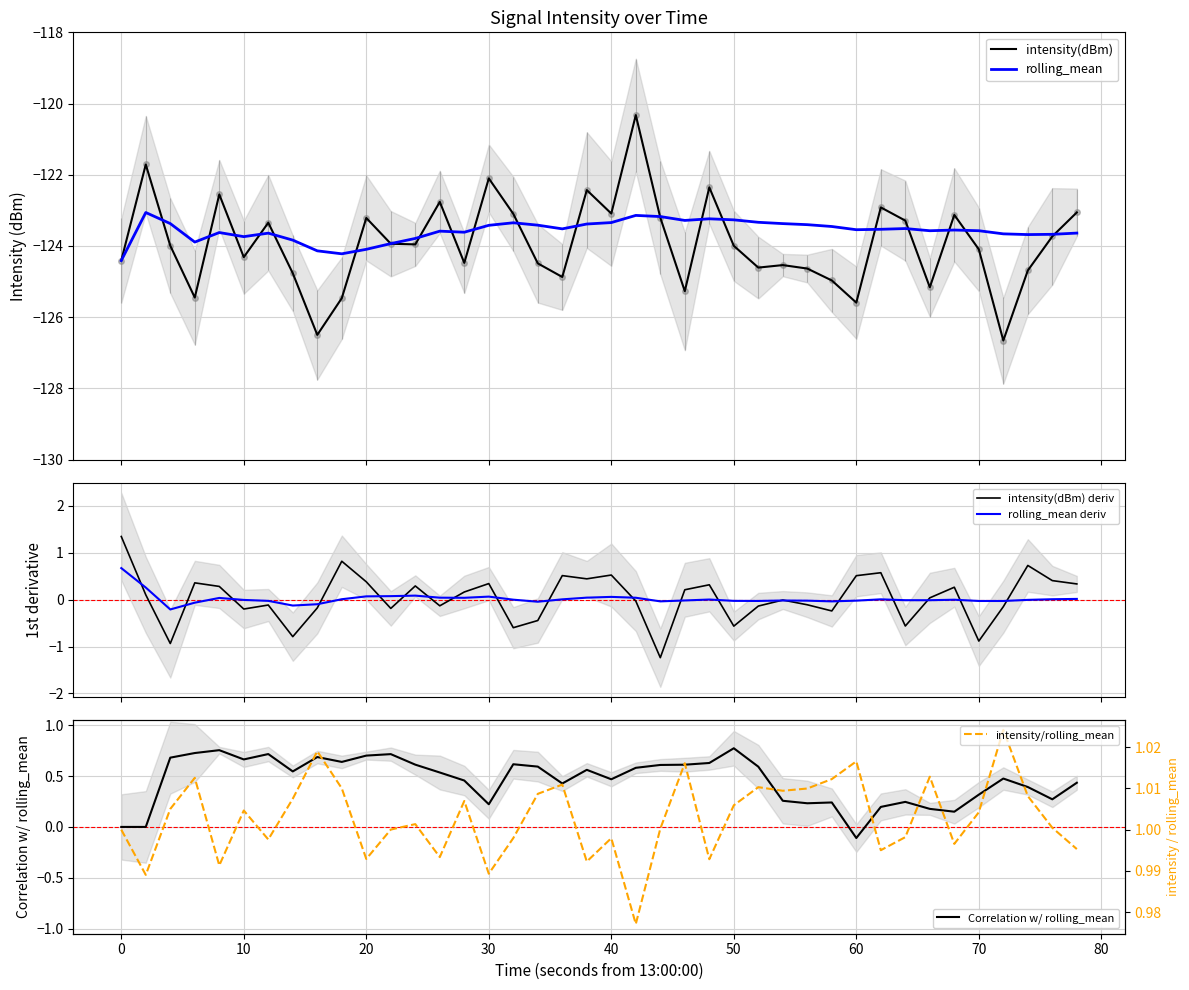

What is the maximum value for rolling_mean?

-123.1